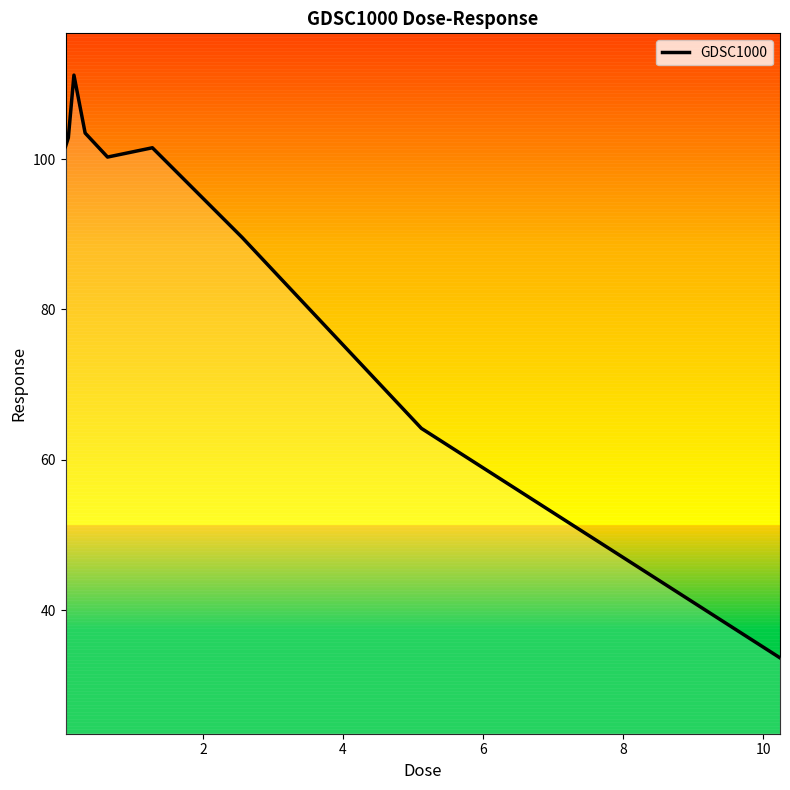

What is the highest value of the GDSC1000 series?

111.2